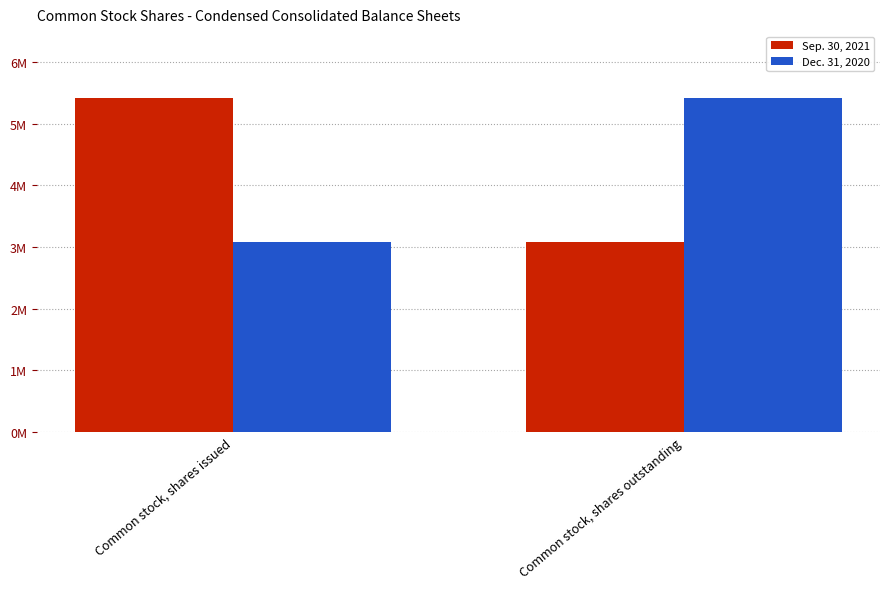

Between Common stock, shares issued and Common stock, shares outstanding, which series saw the biggest shift?

Sep. 30, 2021